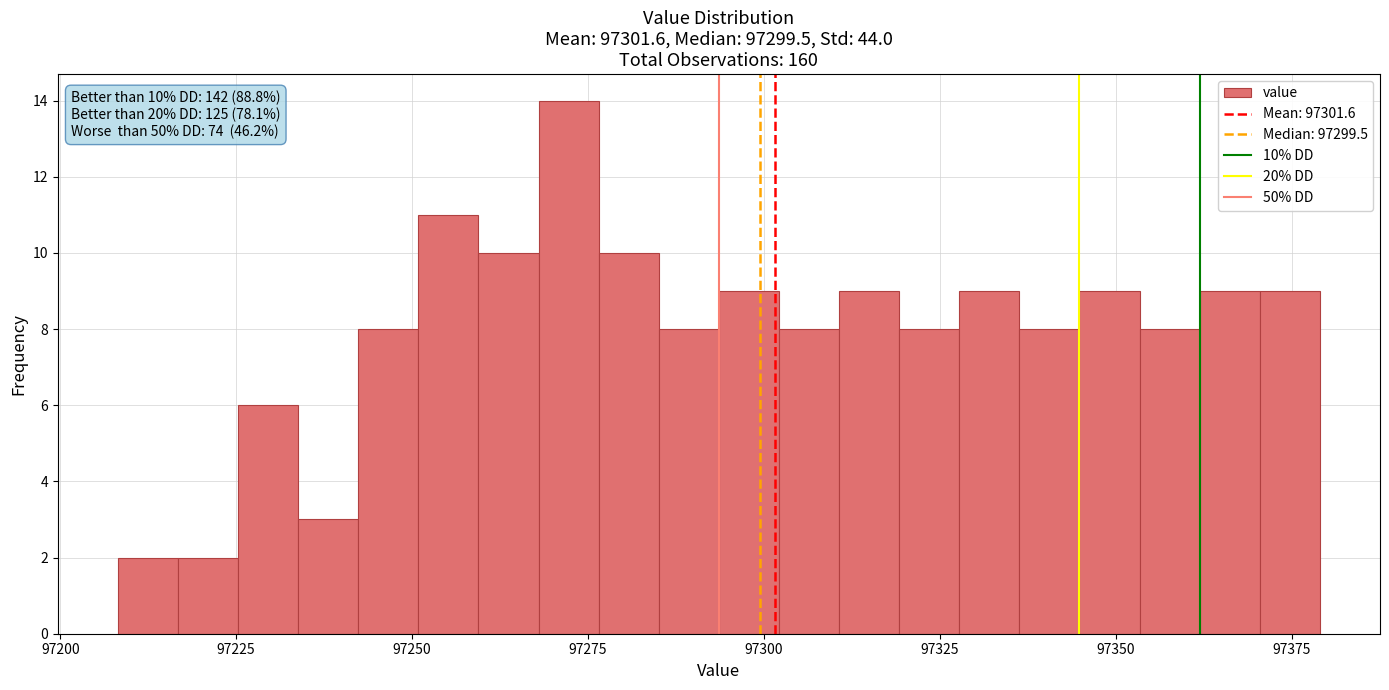

Read against the x-axis, roughly where is the centre of the tallest bar?

97270